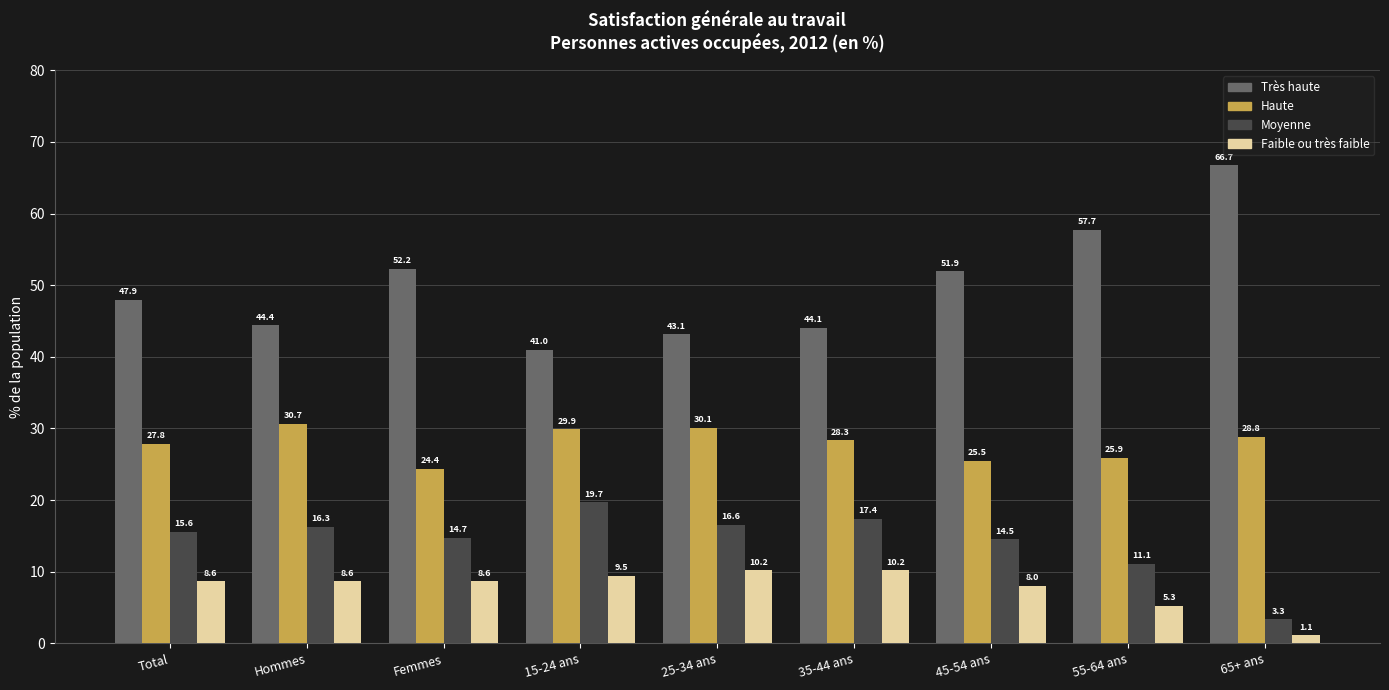

The Haute series shows 27.8 at Total. True or false?

True